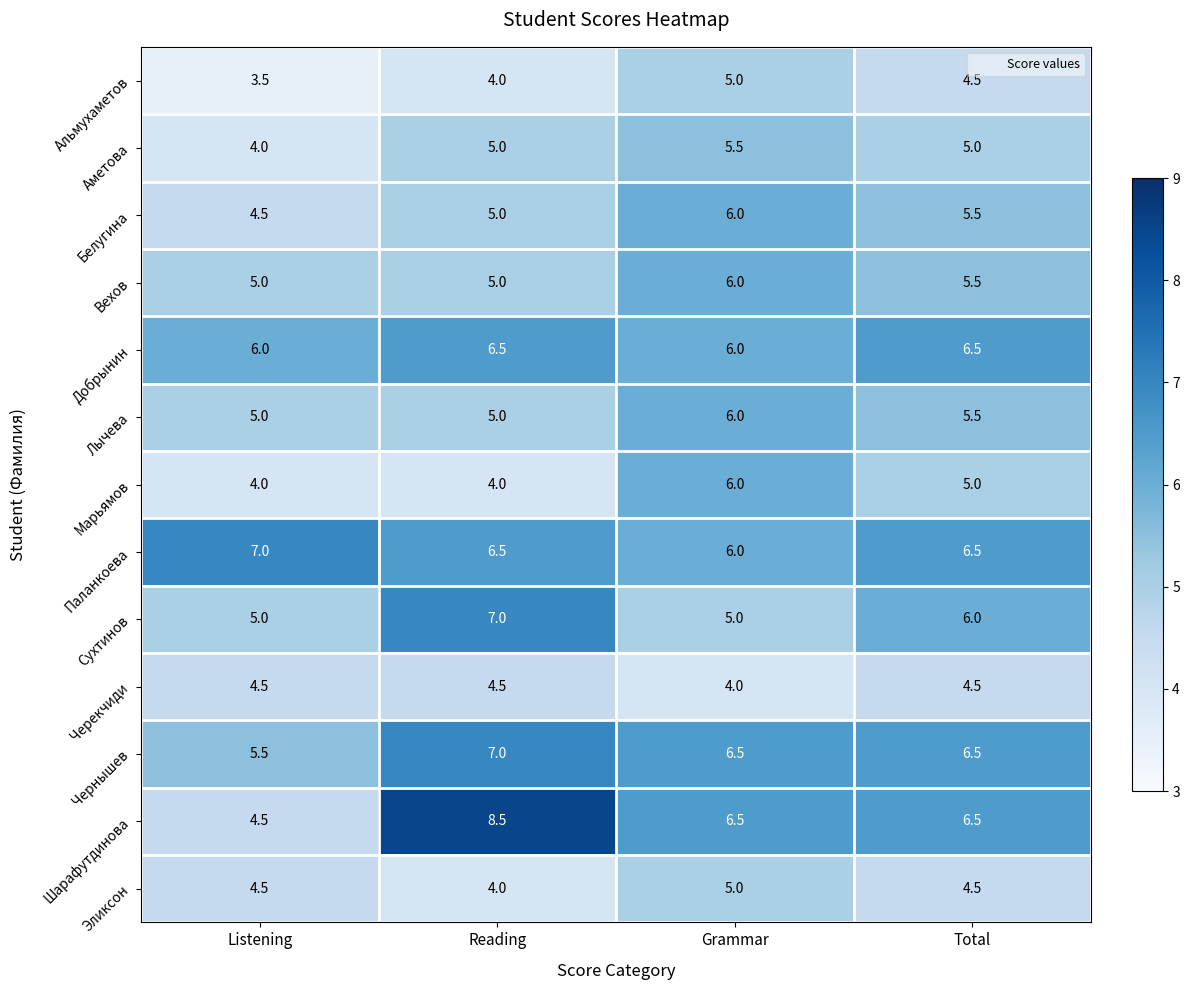

What is the difference between the Сухтинов values at Total and Grammar?

1.0